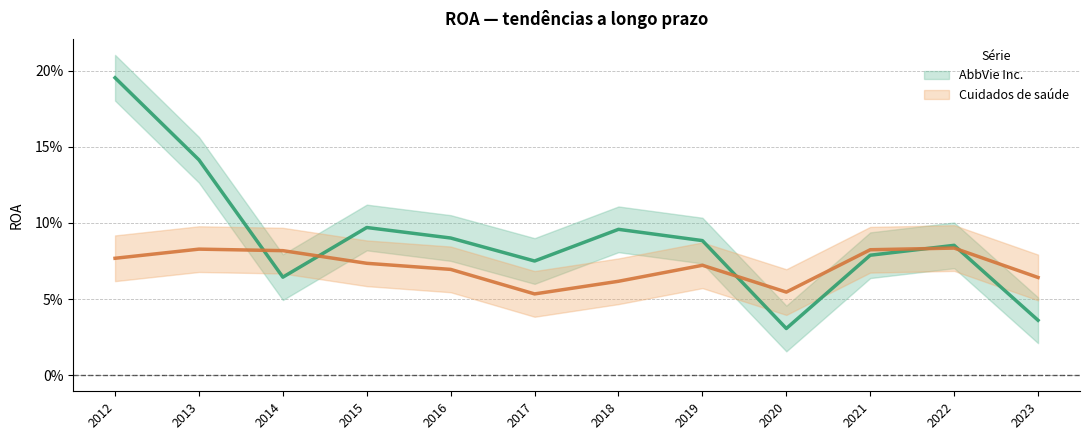

What are all the series names shown in the legend?

AbbVie Inc., Cuidados de saúde